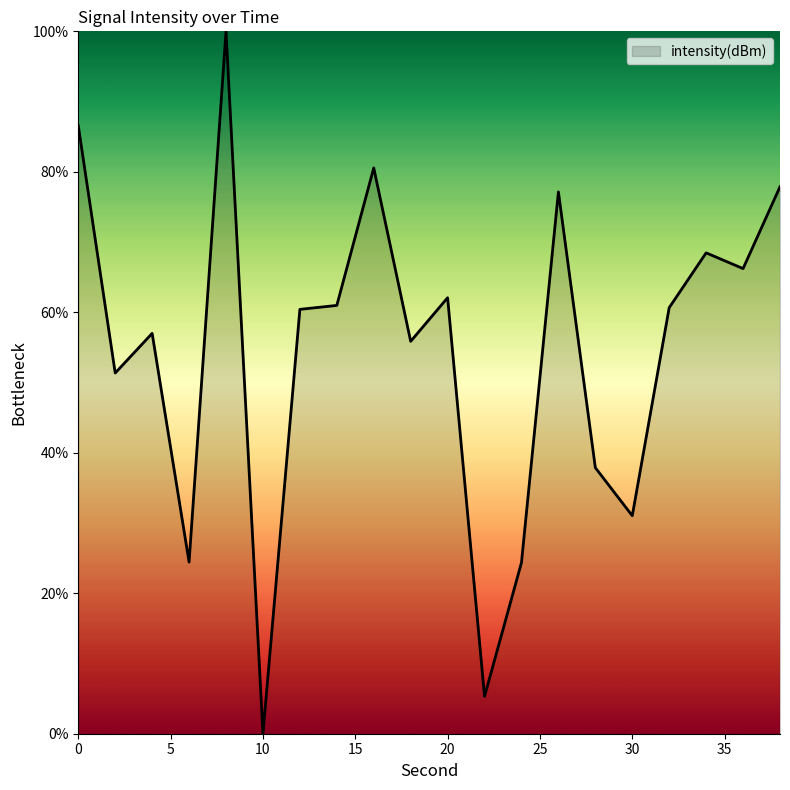

What is the maximum value shown in the chart?

100.0